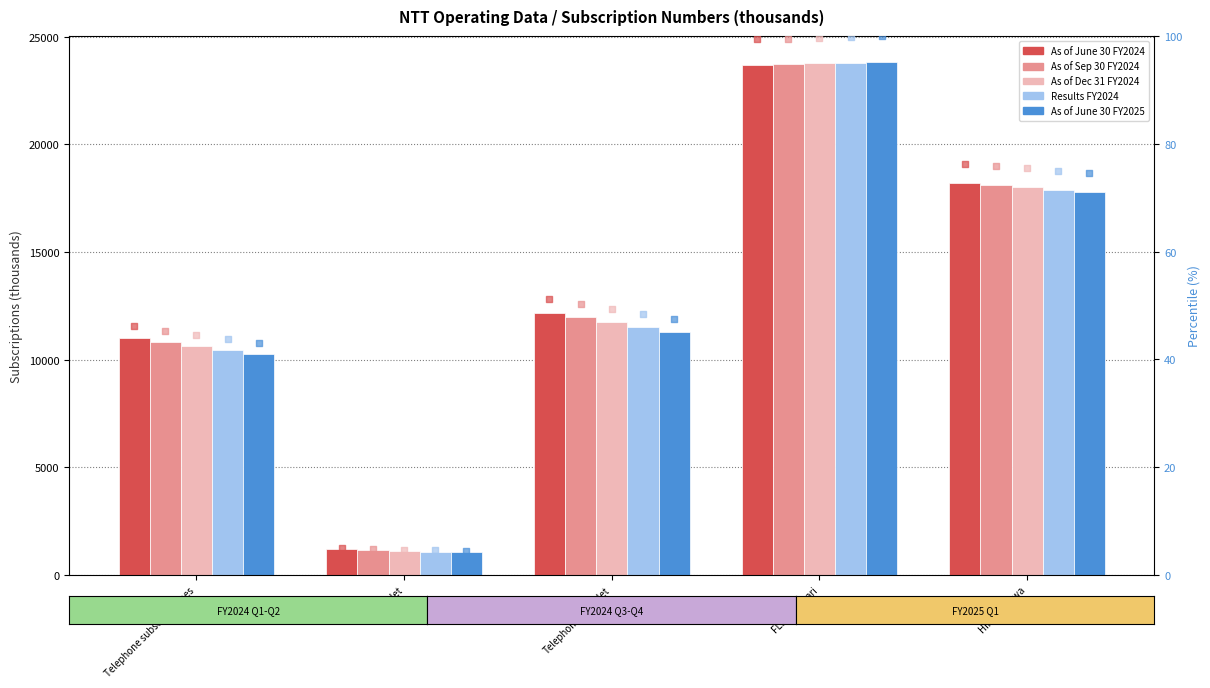

Which series has the largest Y range (max minus min)?

As of June 30 FY2025